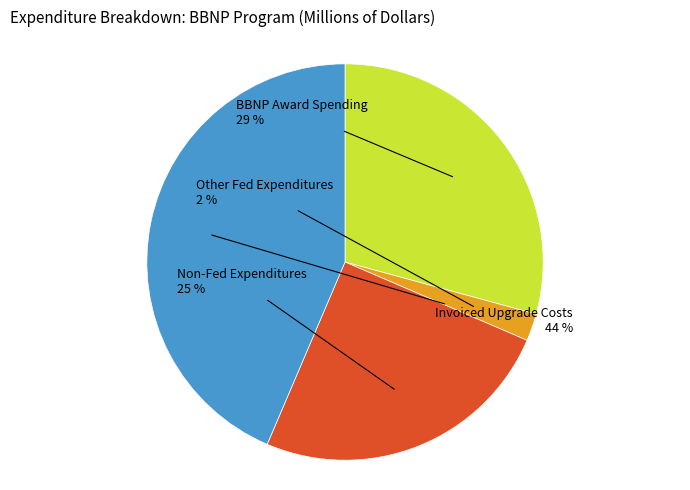

Does any single category account for the majority?

No